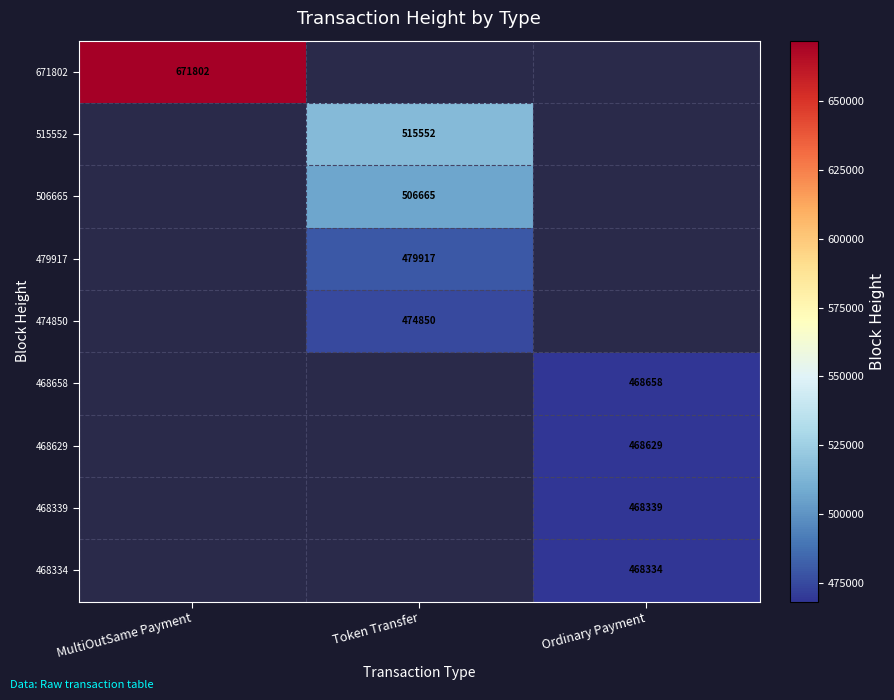

The 468658 series shows 468658 at Ordinary Payment. True or false?

True